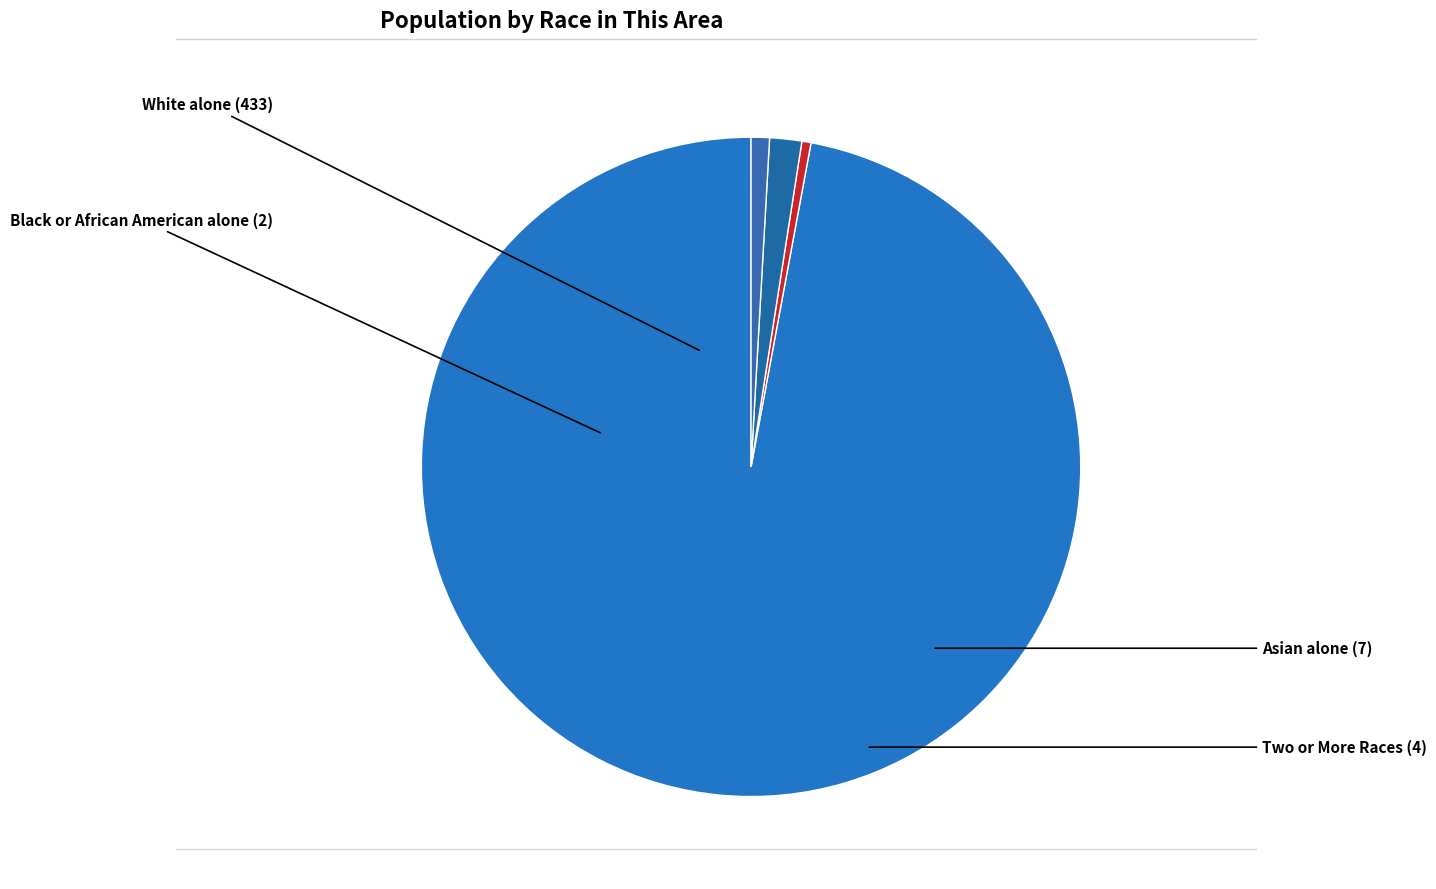

Count the number of slices in the pie.

4